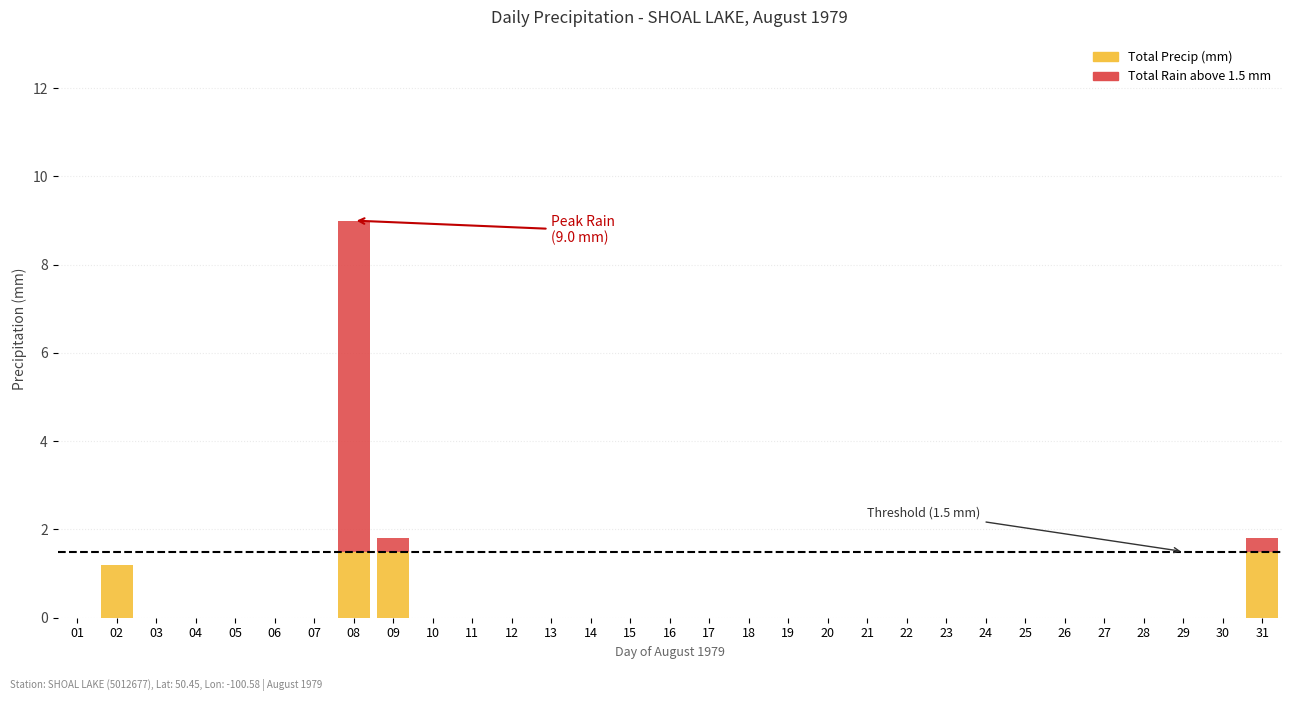

At which category is the sum across all series the highest?

08